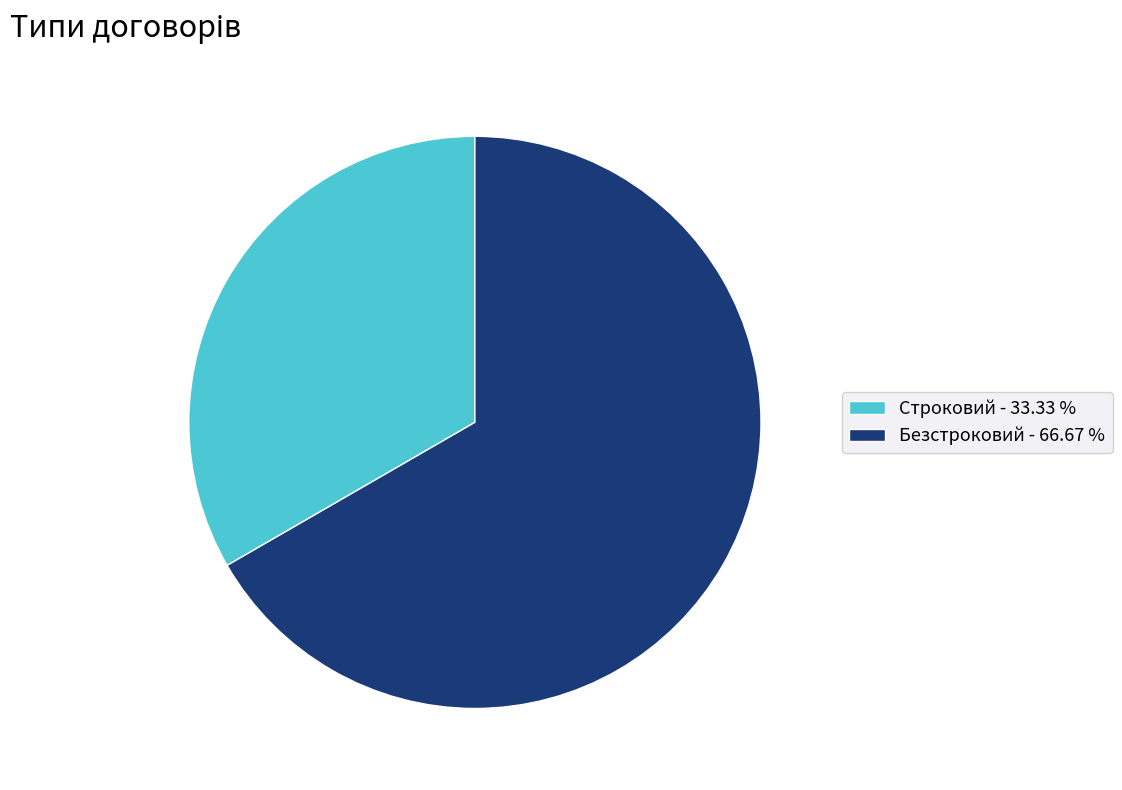

Is the sum of Строковий and Безстроковий greater than half?

Yes